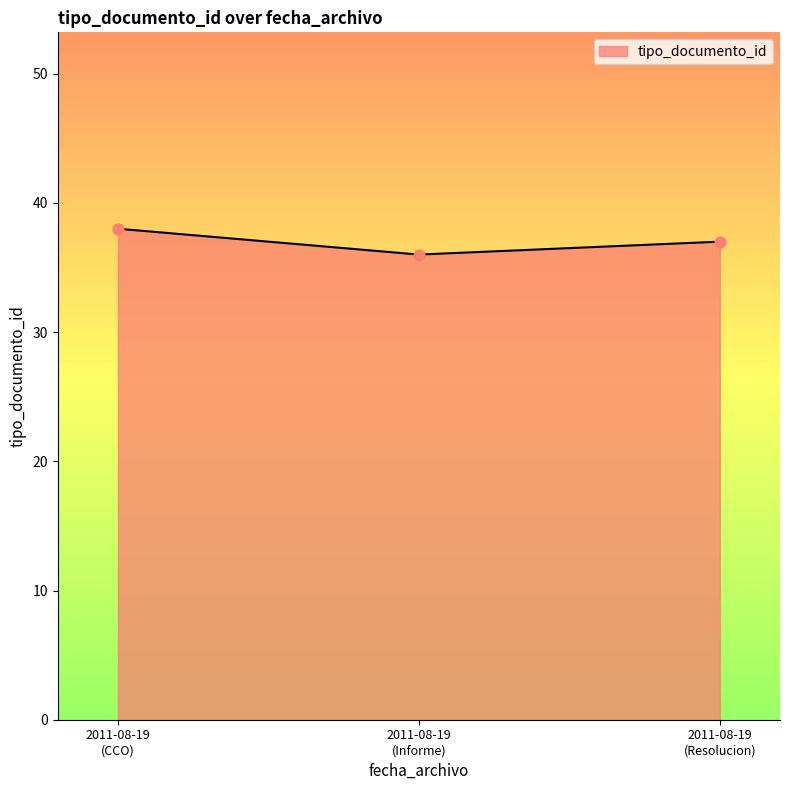

What is the average value?

37